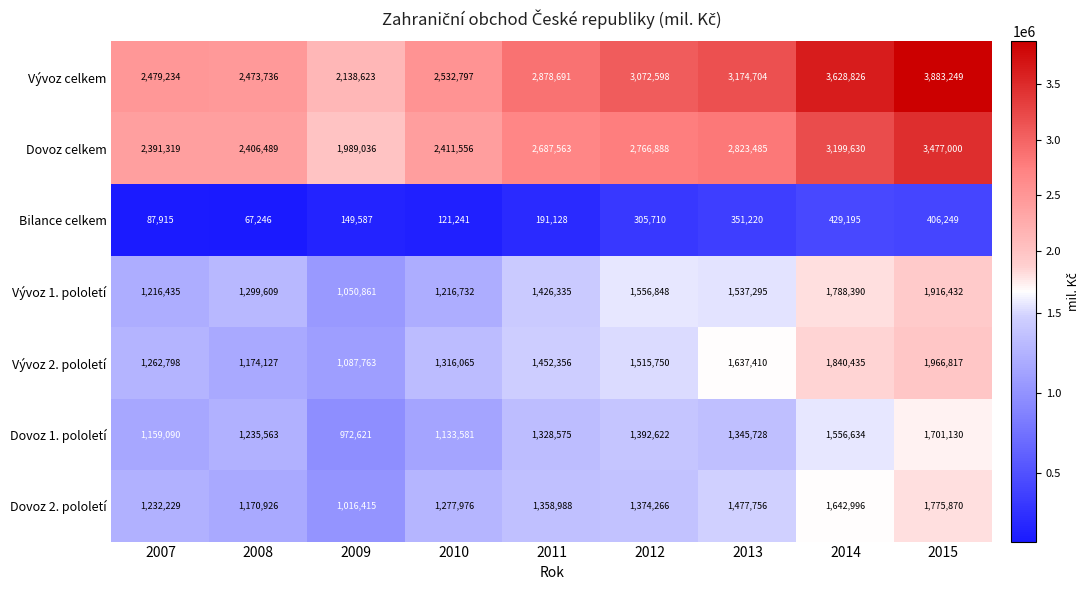

What is the difference between the second highest and second lowest values in the Vývoz celkem series?

1155090